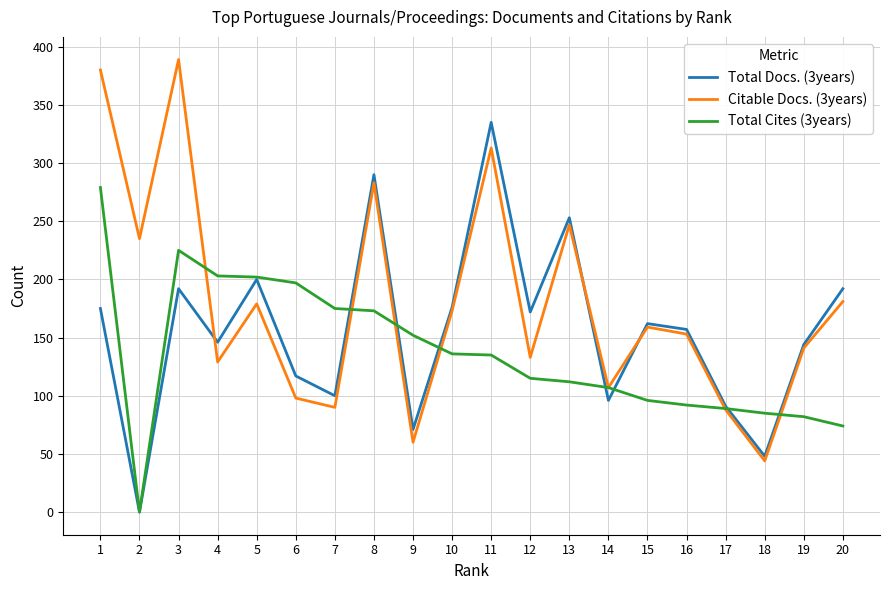

Rank the series by their average value, from lowest to highest.

Total Cites (3years), Total Docs. (3years), Citable Docs. (3years)